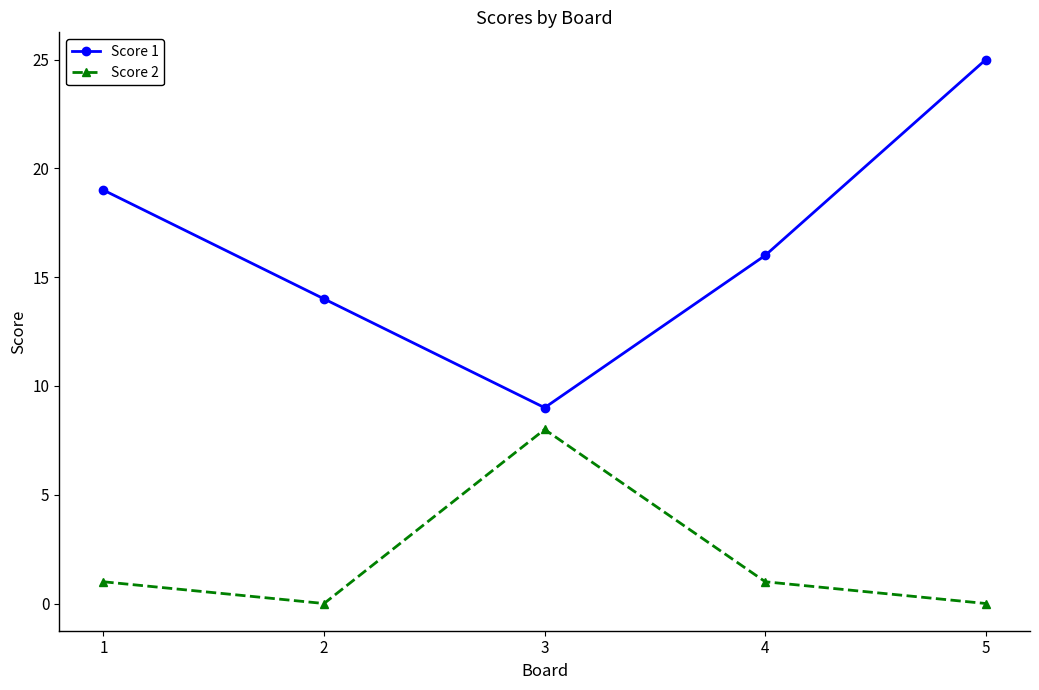

What are all the series names shown in the legend?

Score 1, Score 2